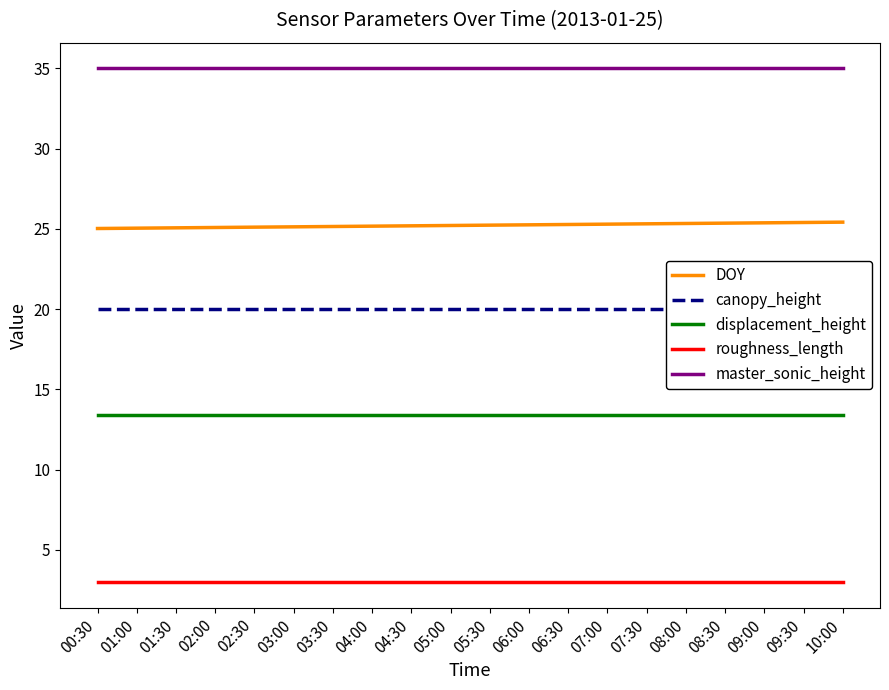

Which category has the highest value in the canopy_height series?

00:30